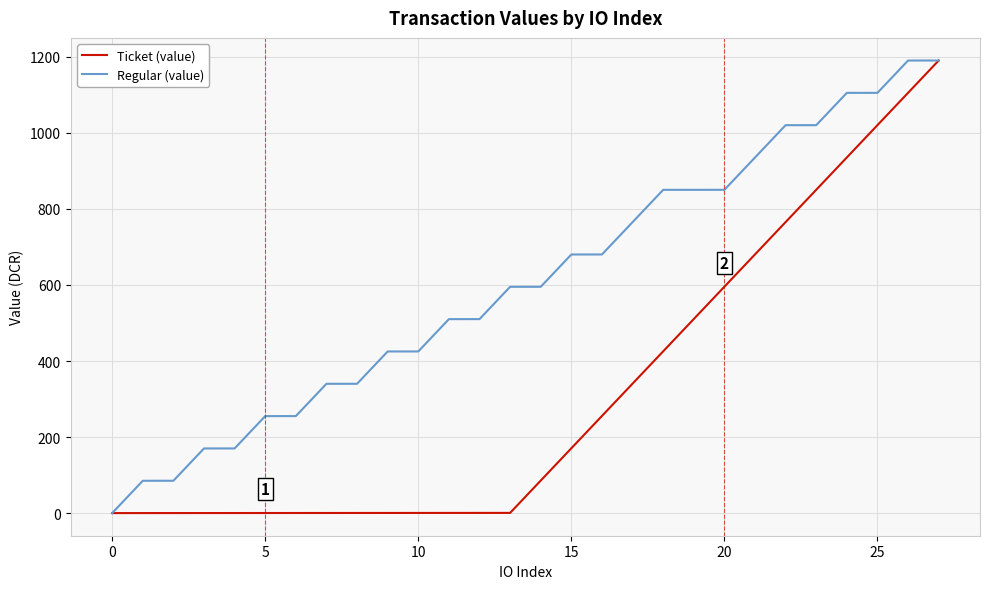

What is the highest value of the Ticket (value) series?

1190.3